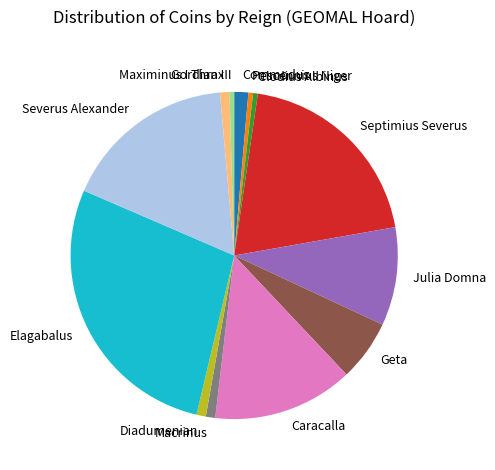

Is the sum of Elagabalus and Gordian III greater than half?

No